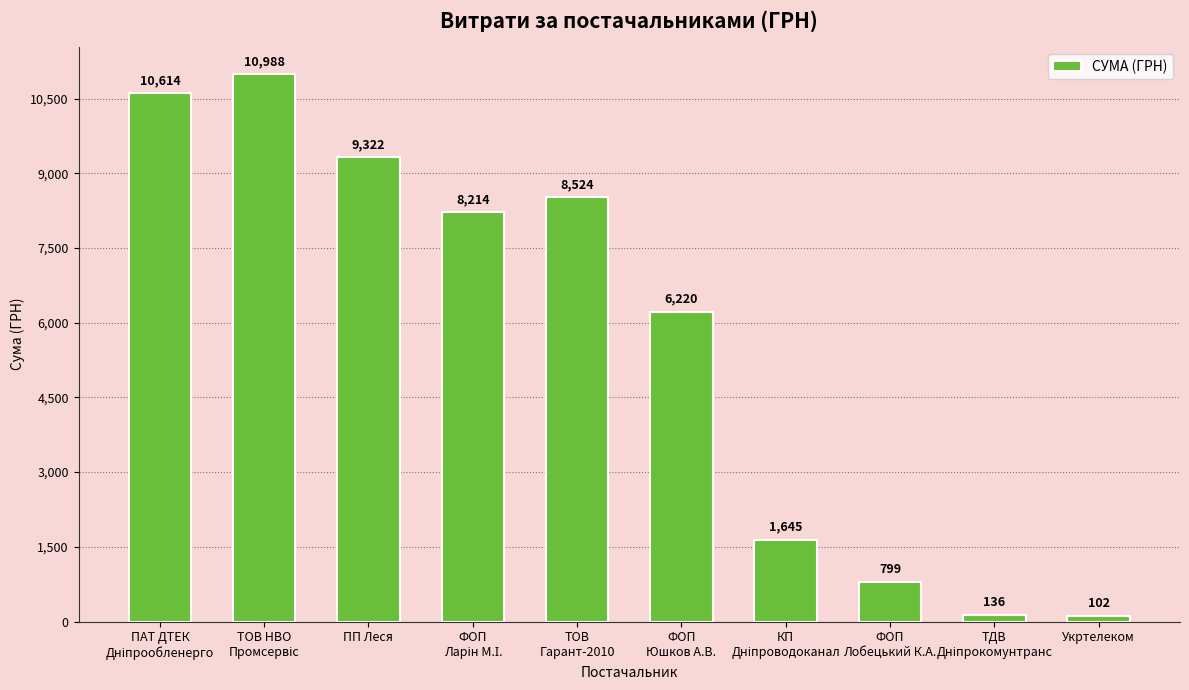

Count the number of data series in this chart.

1